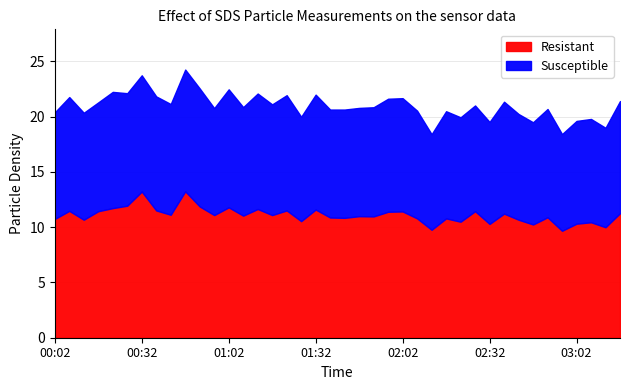

What is the sum of all Resistant values?

444.4